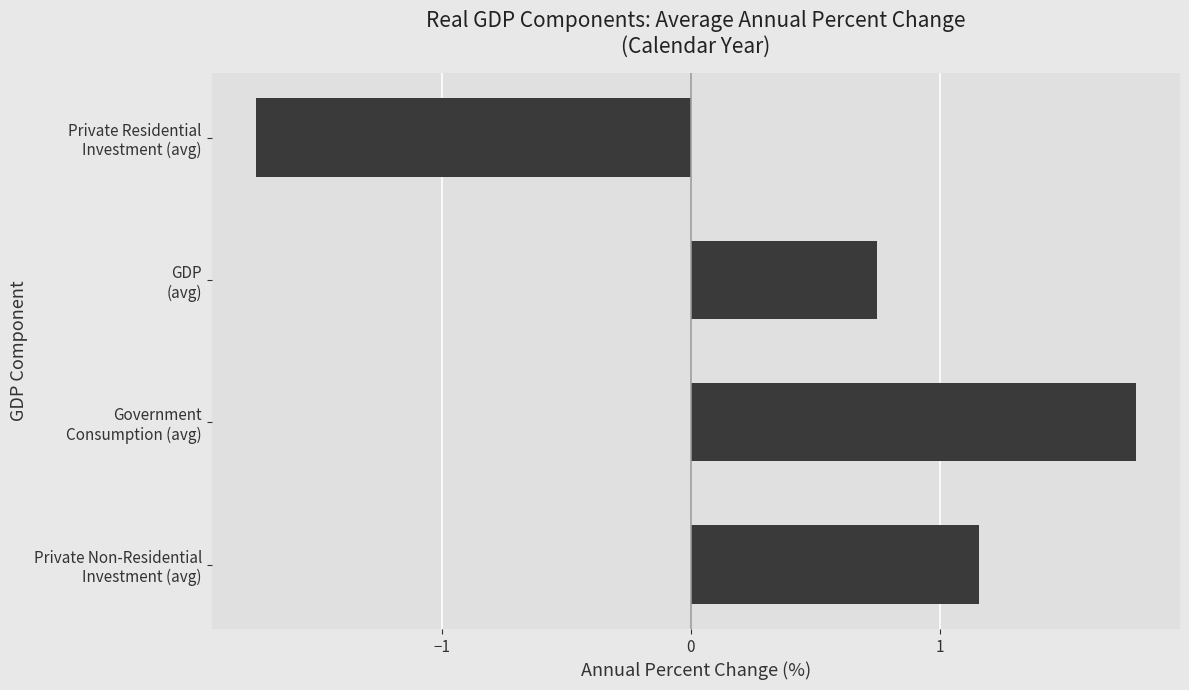

Which category has the highest value across all series?

Government
Consumption (avg)